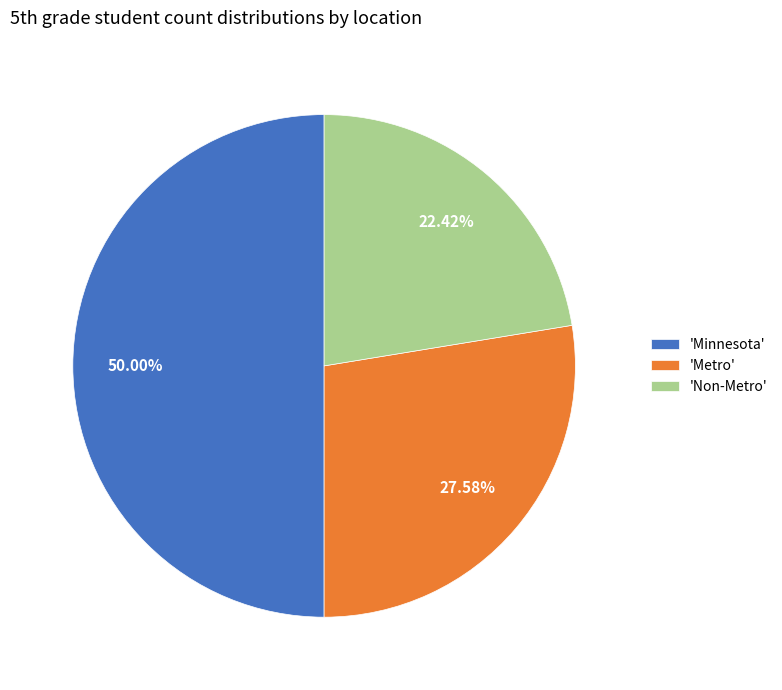

Is 'Metro' the majority of the pie?

No